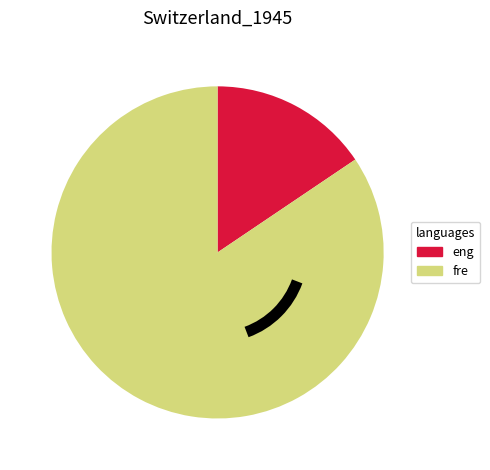

Combined, do fre and eng account for over 50%?

Yes